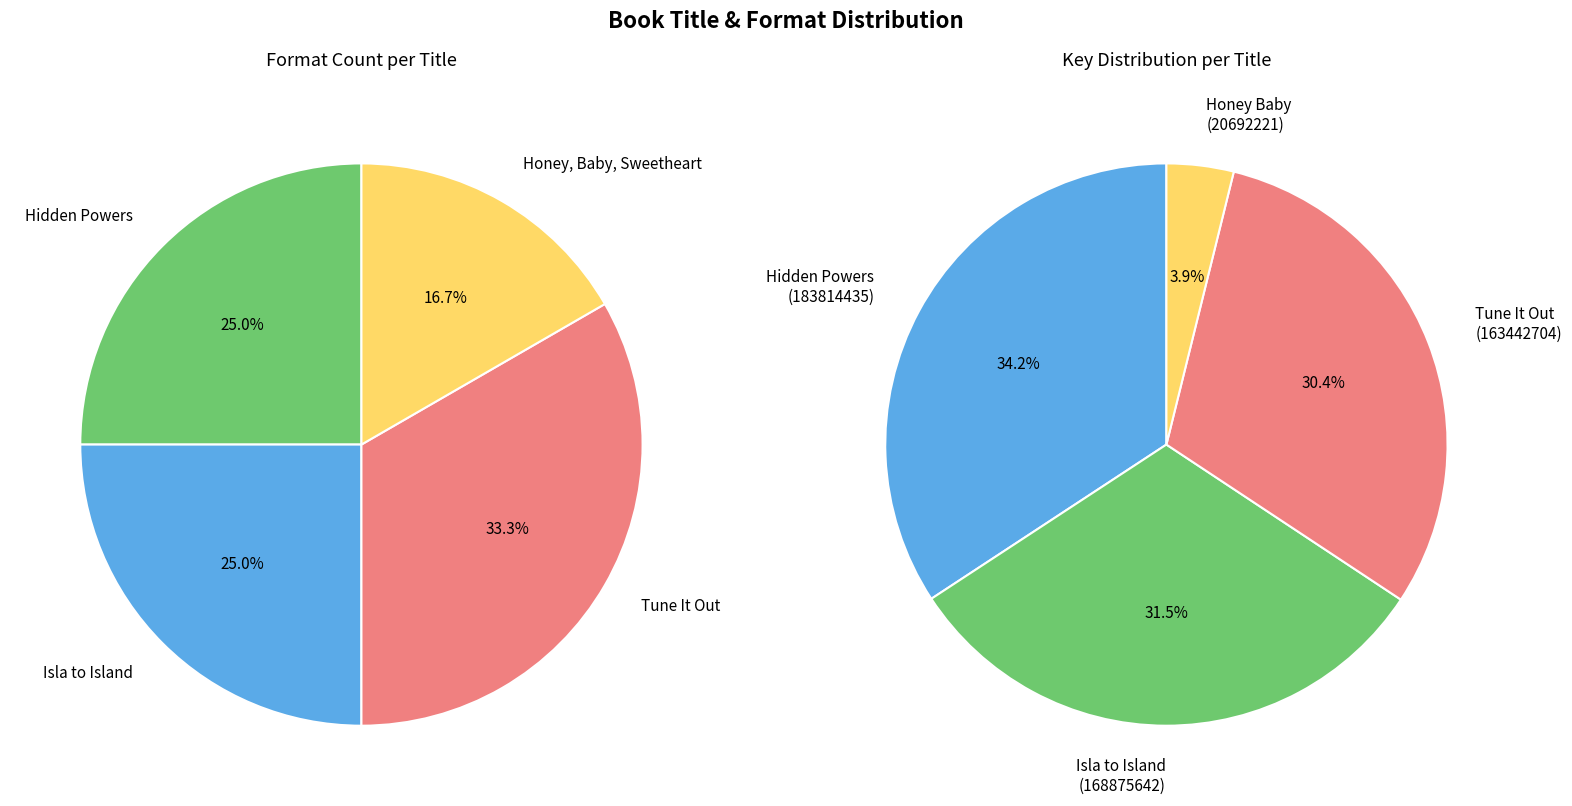

To the nearest percent, what is the difference between the Tune It Out and Honey, Baby, Sweetheart slice percentages?

17%